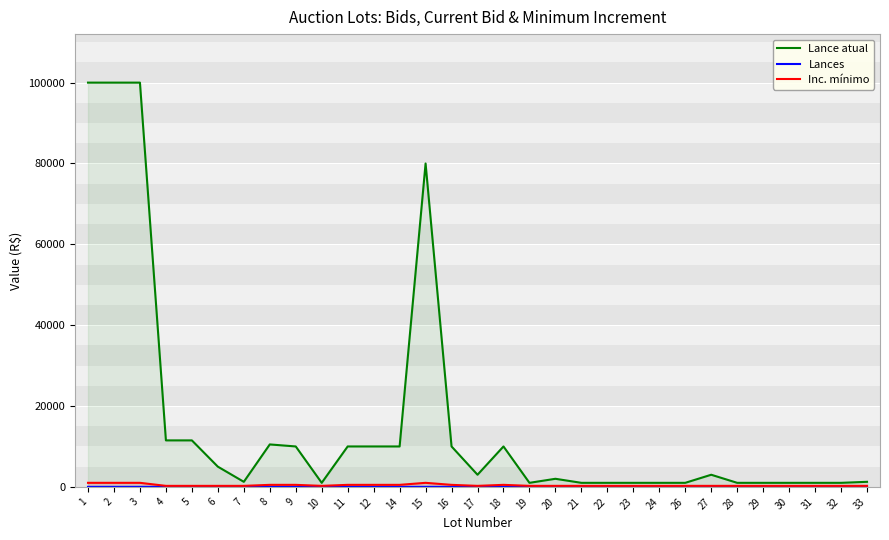

What is the value of the Lances point at the 28th from the left?

1